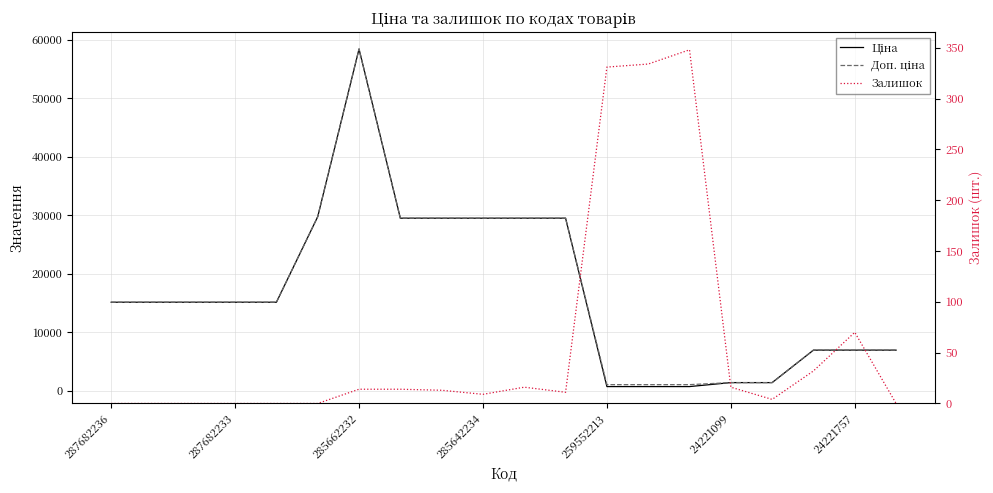

What is the sum of all Залишок values?

1212.0